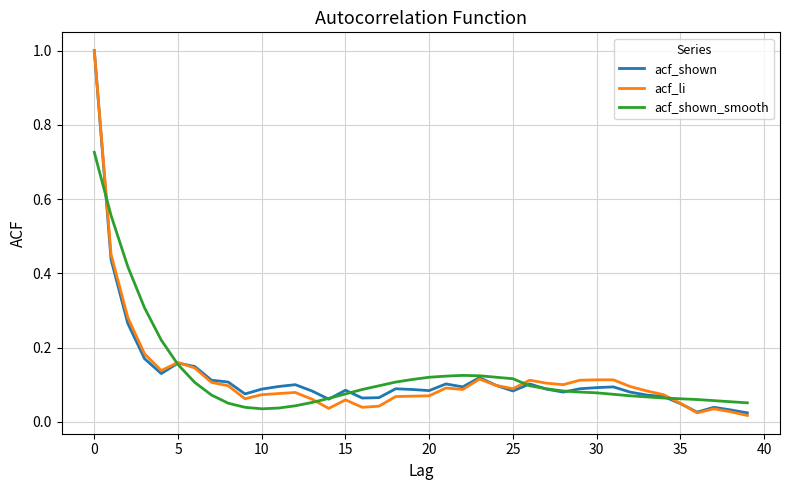

What is the maximum value for acf_li?

1.0